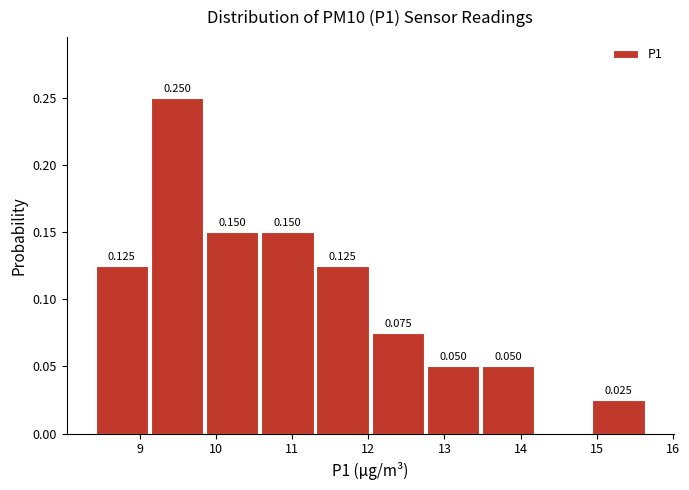

Which range on the x-axis has the tallest bar?

9.1 to 9.9